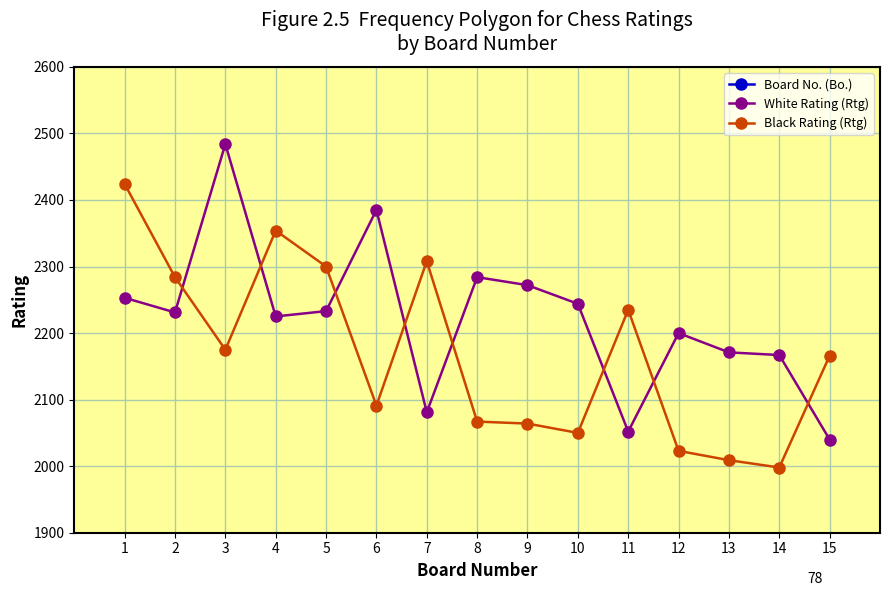

How many distinct data groups are displayed?

3